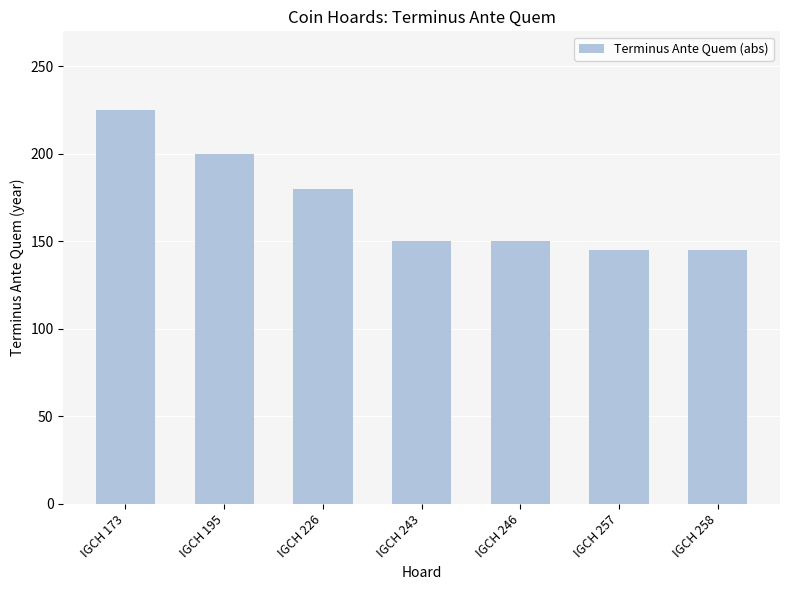

What is the difference between the values at IGCH 195 and IGCH 258?

55